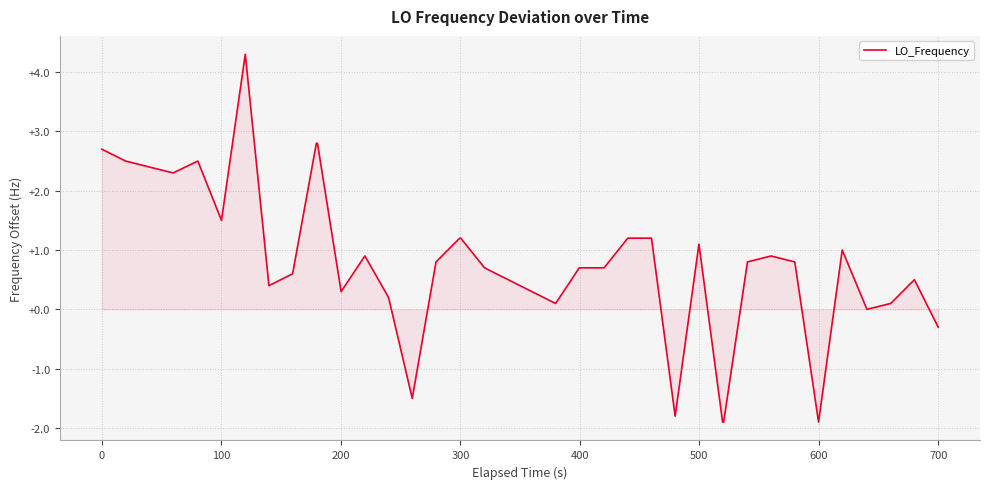

What is the minimum value shown in the chart?

-1.9